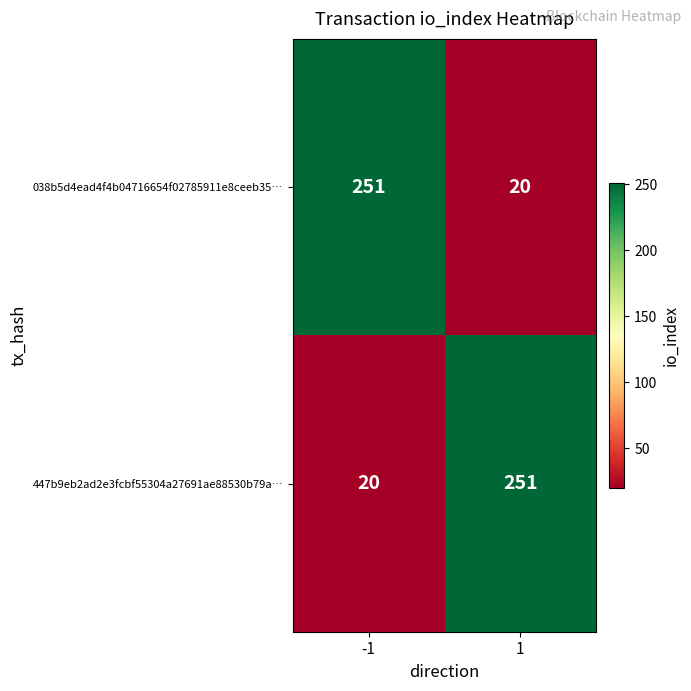

What is the greatest value displayed?

251